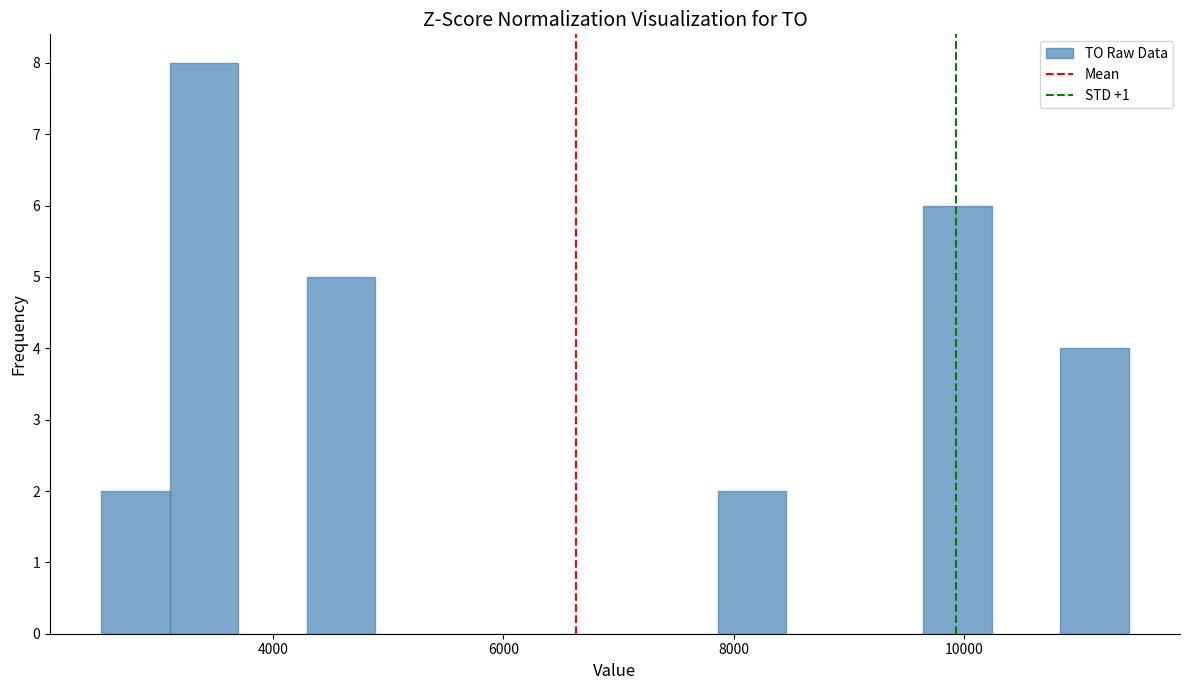

Read against the x-axis, roughly where is the centre of the tallest bar?

3400